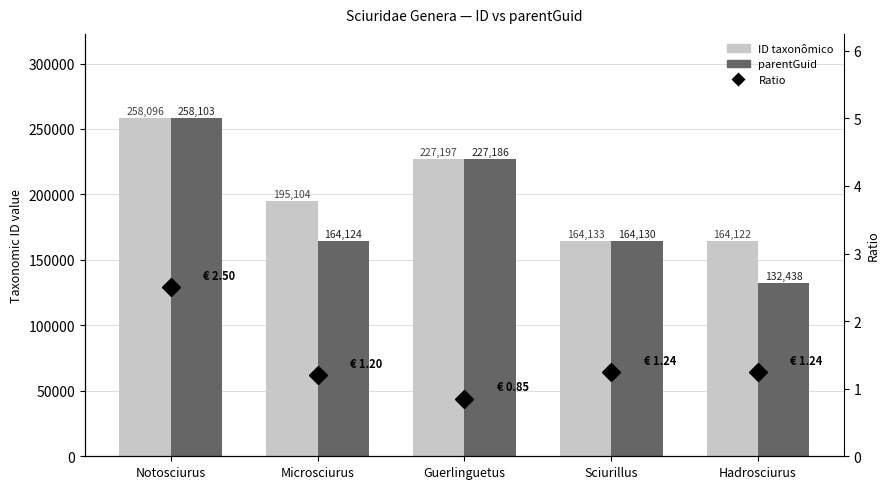

What is the average value of the Ratio series?

1.4